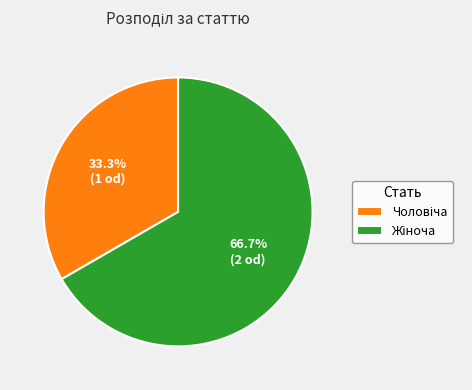

Does any single category account for the majority?

Yes